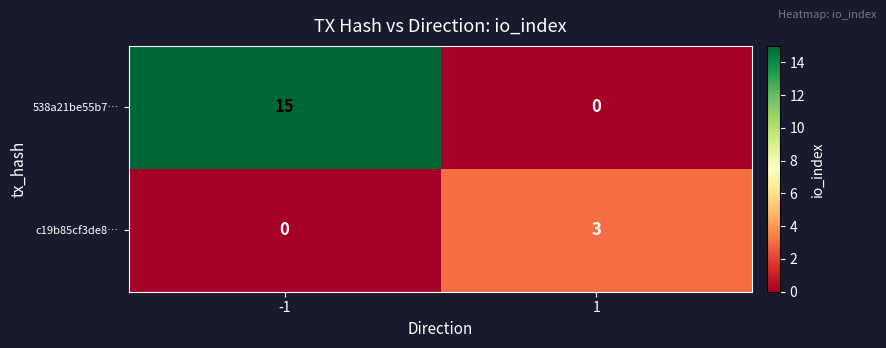

The 538a21be55b7… series shows -8 at 1. True or false?

False